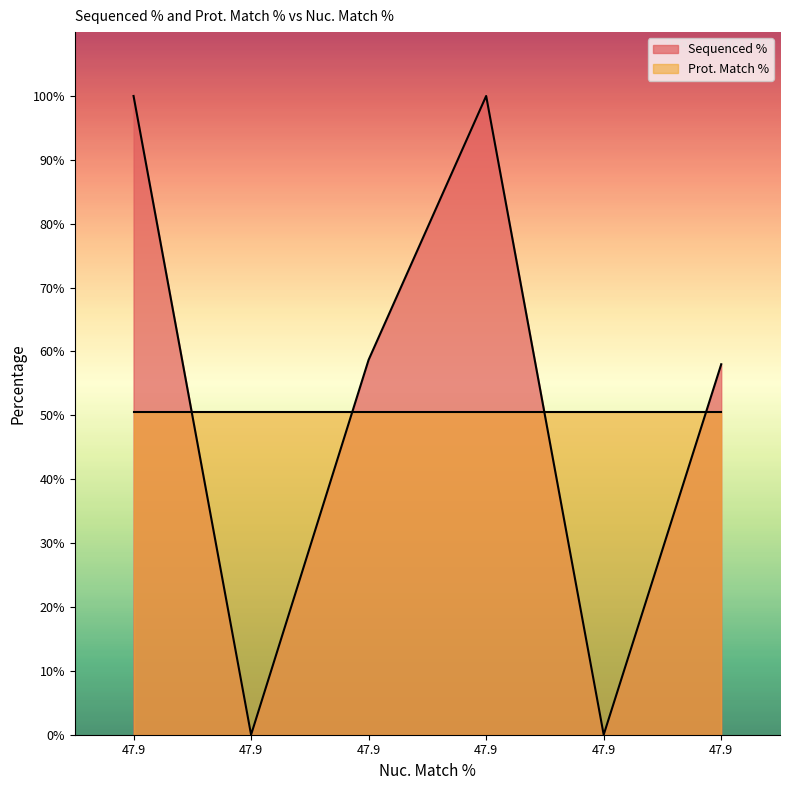

Reading left to right, what are all the values shown in this chart?

47.9=100.0	47.9=0.0	47.9=58.7	47.9=100.0	47.9=0.0	47.9=58.0